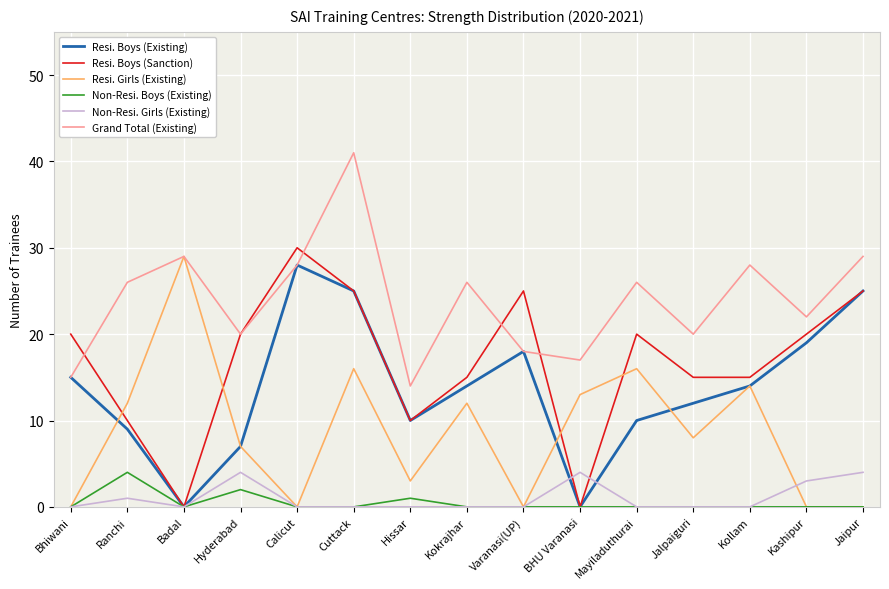

At which category is the sum across all series the highest?

Cuttack